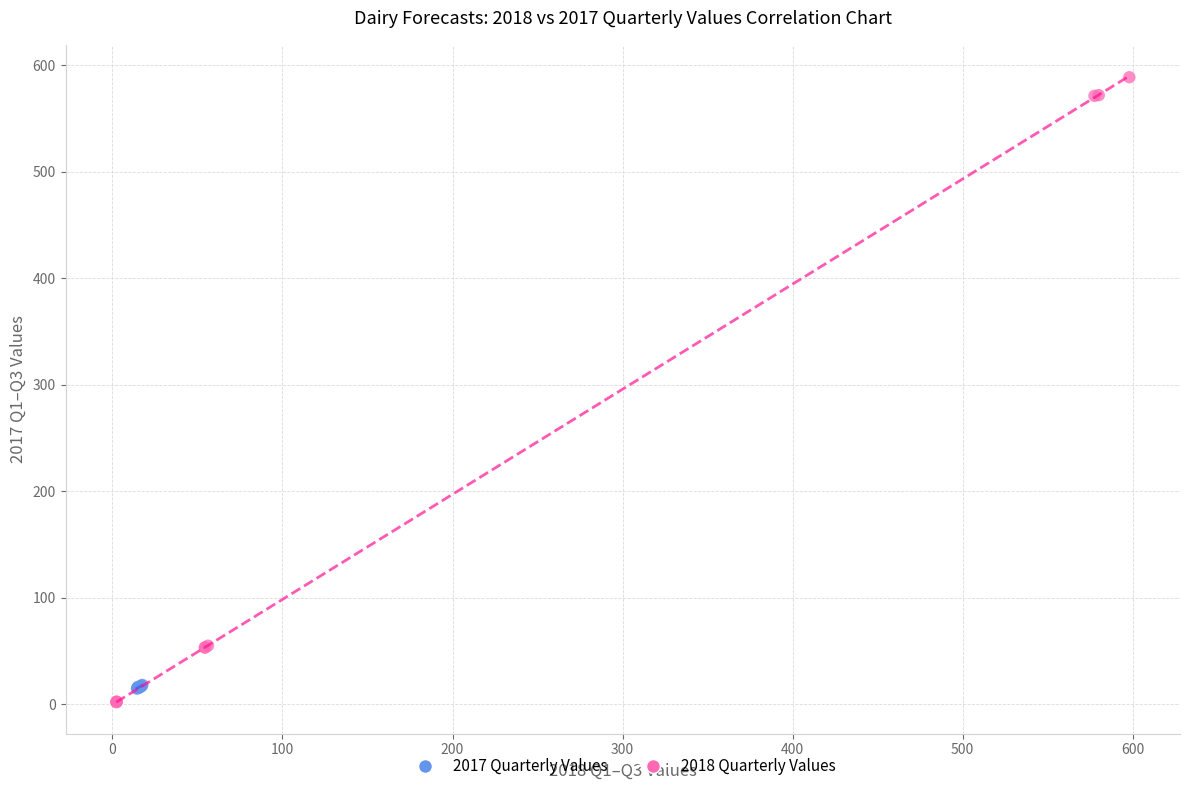

Which series has the largest Y range (max minus min)?

2018 Quarterly Values